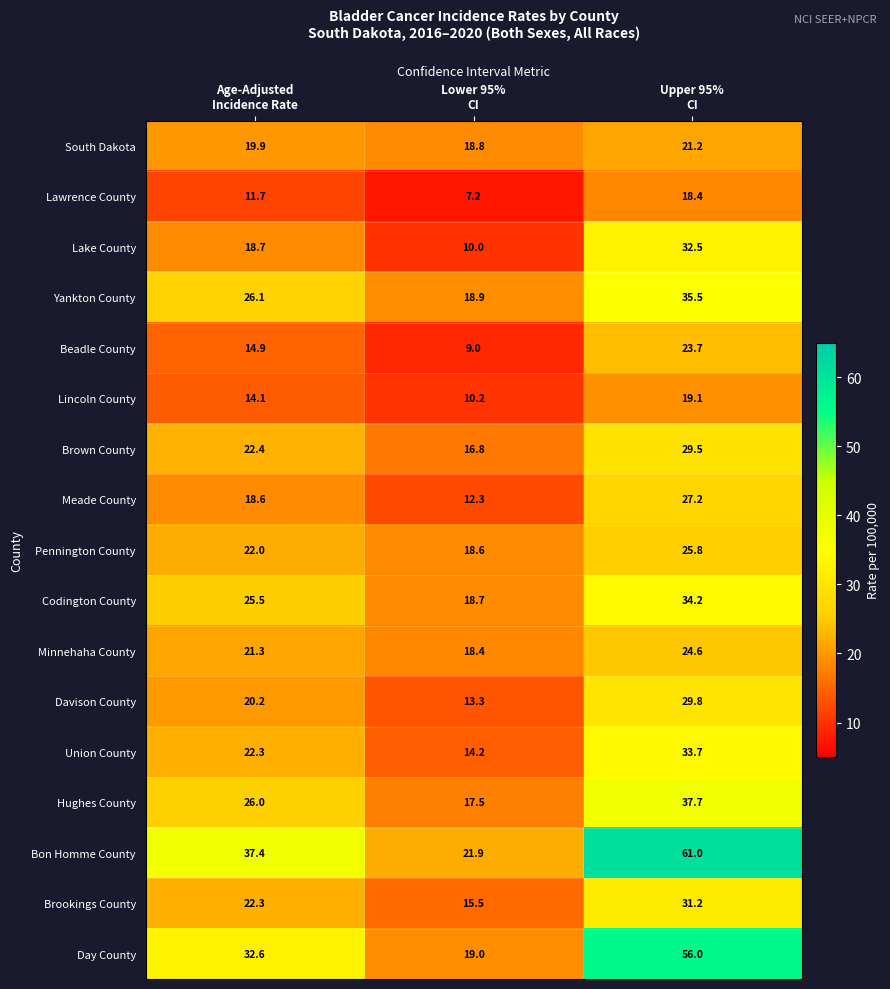

At Lower 95%
CI, list the series in order from smallest to largest.

Lawrence County, Beadle County, Lake County, Lincoln County, Meade County, Davison County, Union County, Brookings County, Brown County, Hughes County, Minnehaha County, Pennington County, Codington County, South Dakota, Yankton County, Day County, Bon Homme County